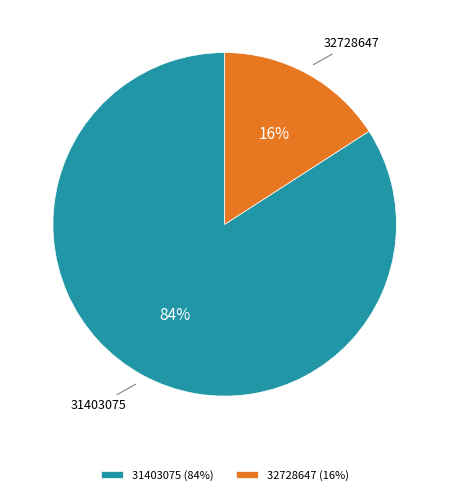

How many segments does this pie chart have?

2